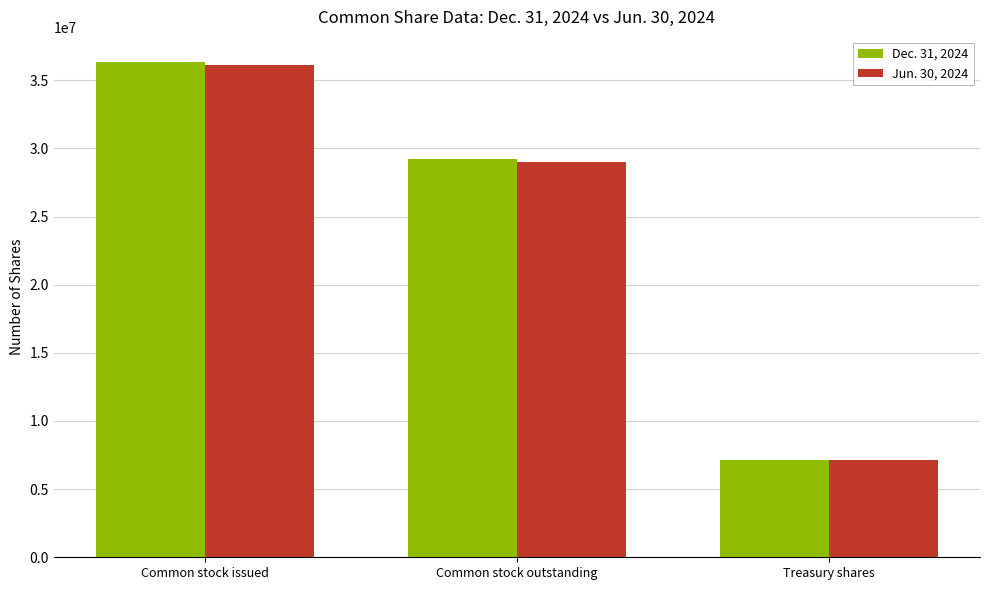

Reading left to right, list all the values displayed in this chart.

Dec. 31, 2024: Common stock issued=36367000	Common stock outstanding=29232000	Treasury shares=7135000
Jun. 30, 2024: Common stock issued=36107000	Common stock outstanding=28969000	Treasury shares=7138000